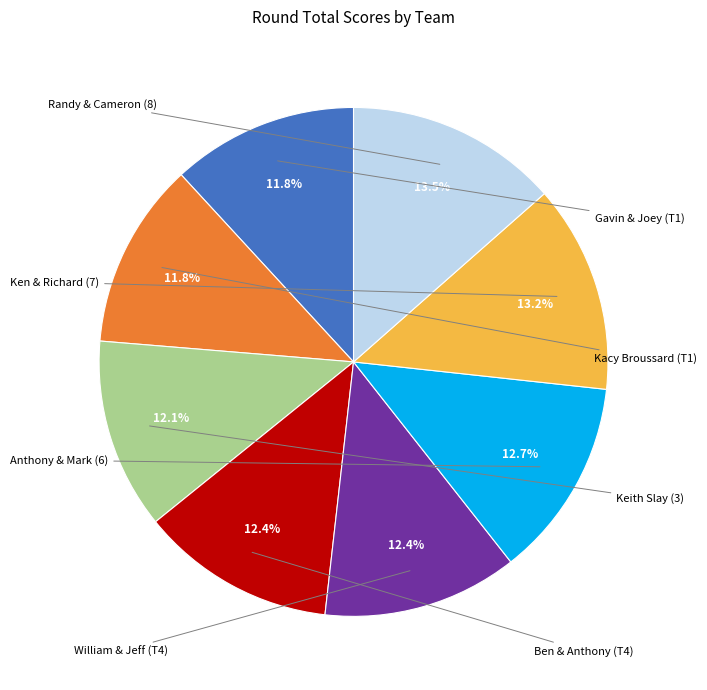

Does any single category account for the majority?

No